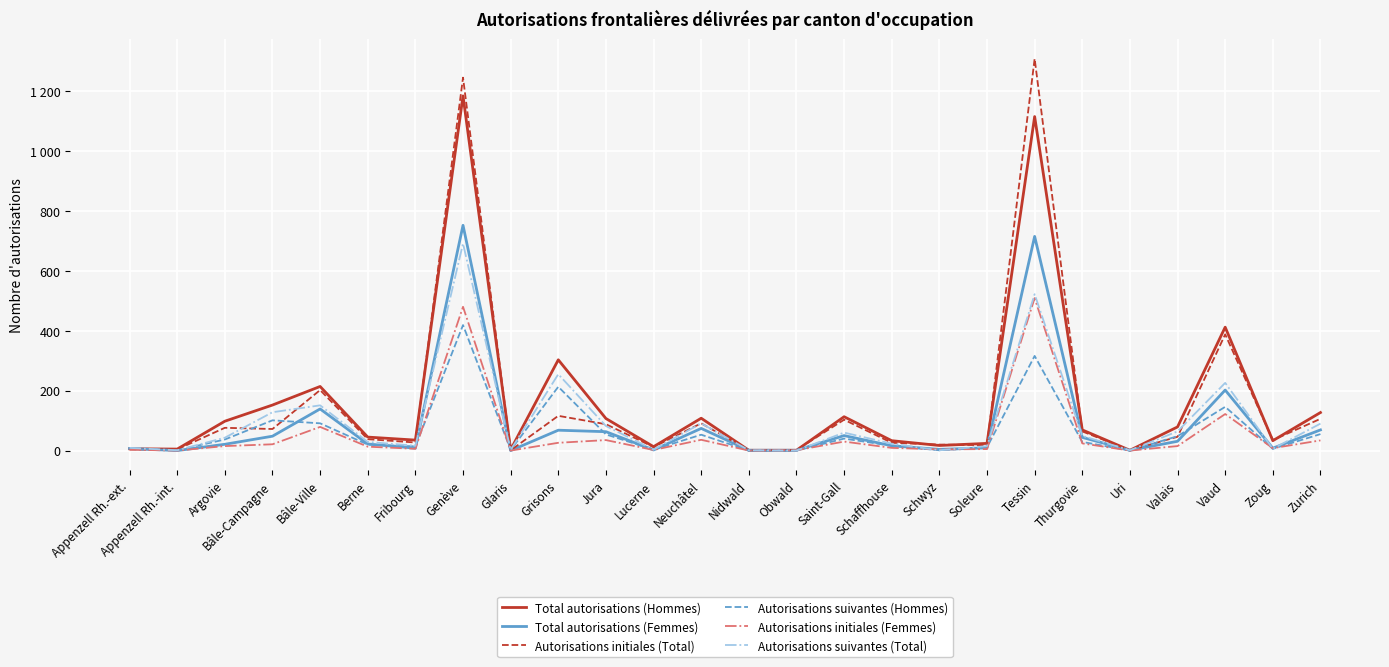

What is the label of the 1st point from the left?

Appenzell Rh.-ext.